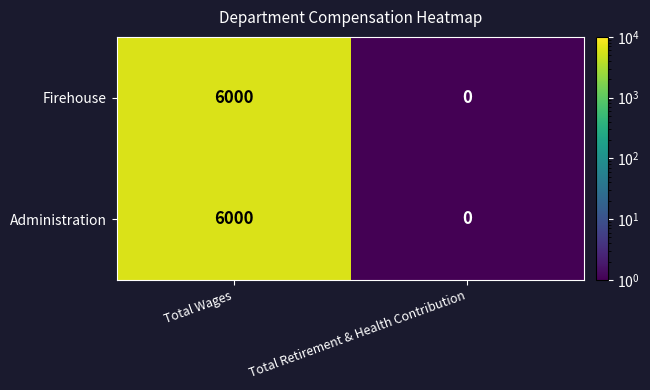

What is the highest value of the Administration series?

6000